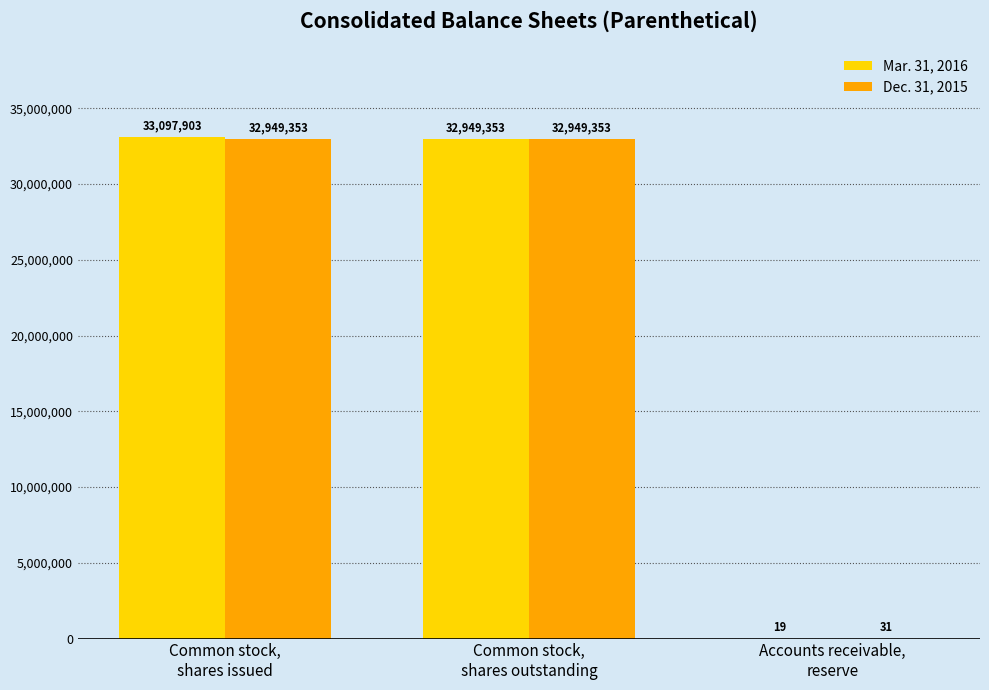

What is the greatest value displayed?

33097903